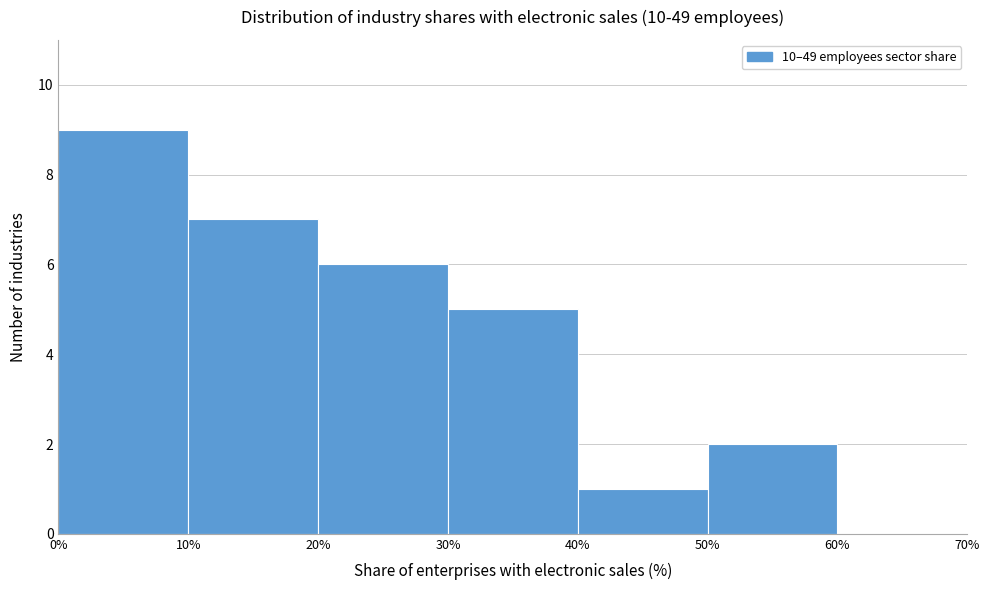

Reading left to right, transcribe this chart: for each bar, give the range it covers on the x-axis and its height. The values are not printed on the chart, so give them approximately, as read against the axis.

0% to 10%: 9
10% to 20%: 7
20% to 30%: 6
30% to 40%: 5
40% to 50%: 1
50% to 60%: 2
60% to 70%: 0